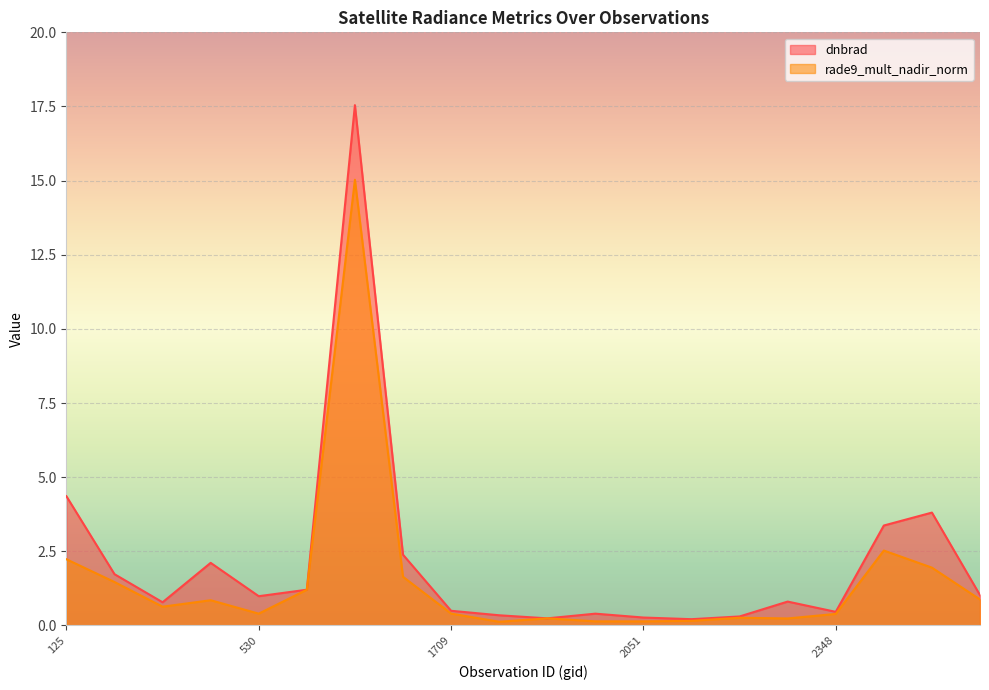

What is the minimum value for rade9_mult_nadir_norm?

0.1